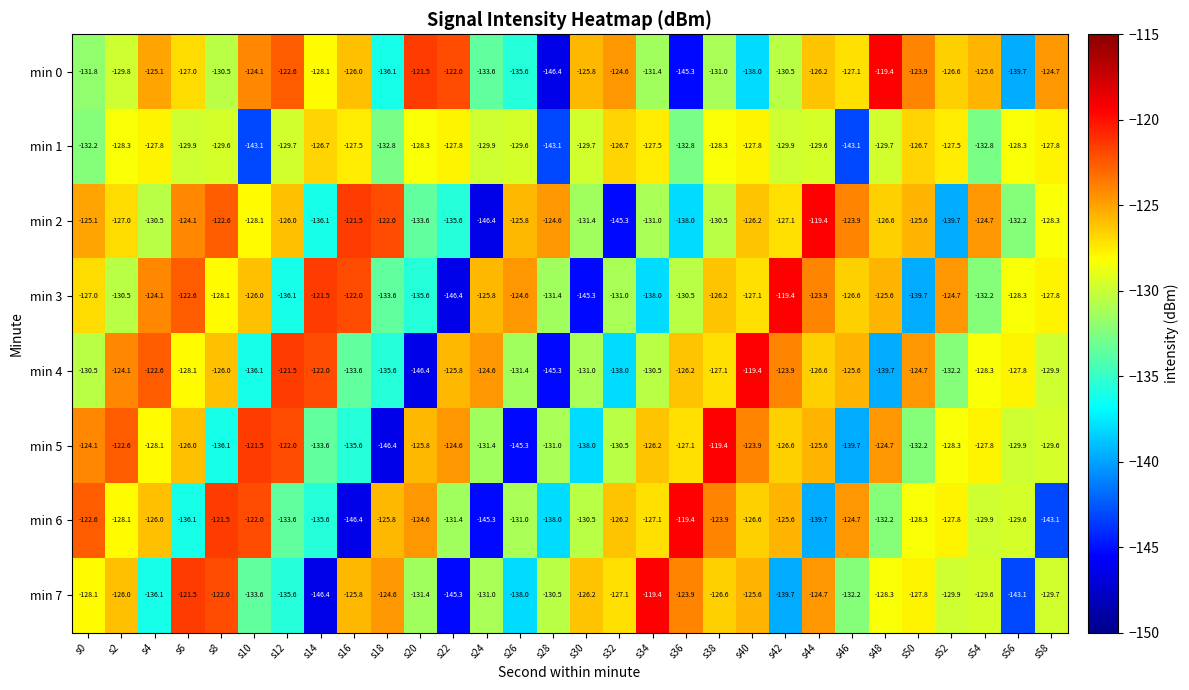

Which category has the highest value in the min 7 series?

s34